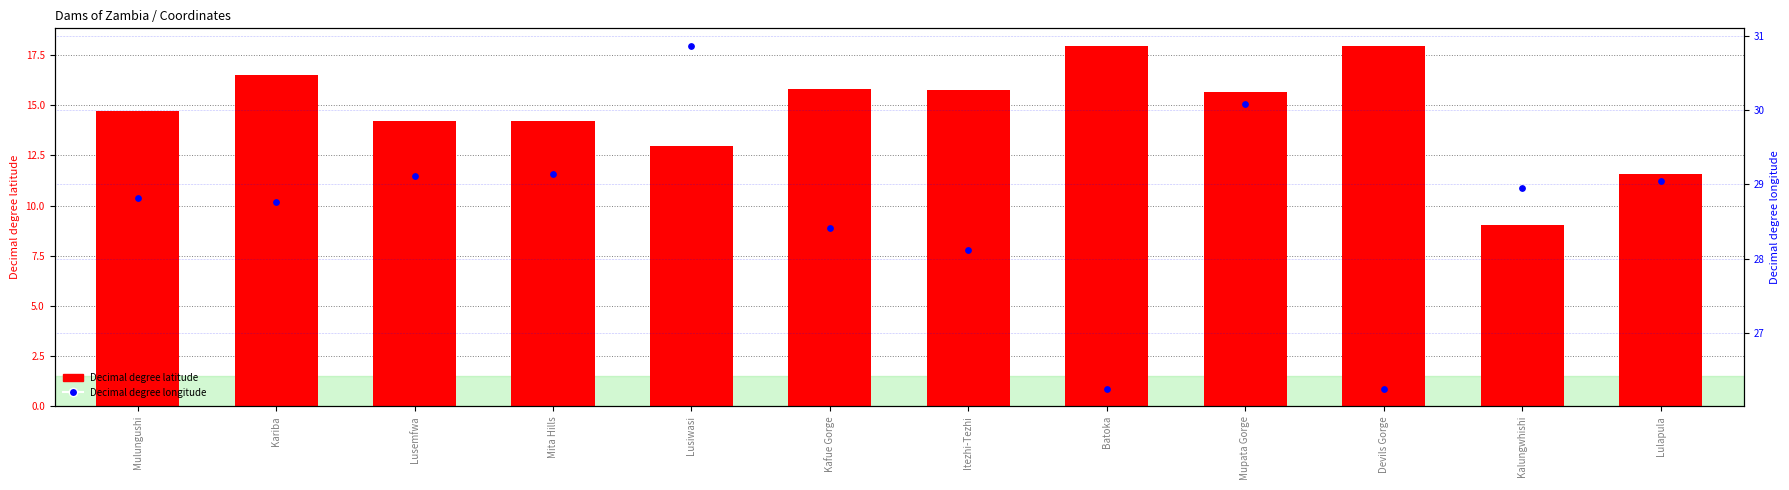

Which series has the largest total across all categories?

Decimal degree longitude